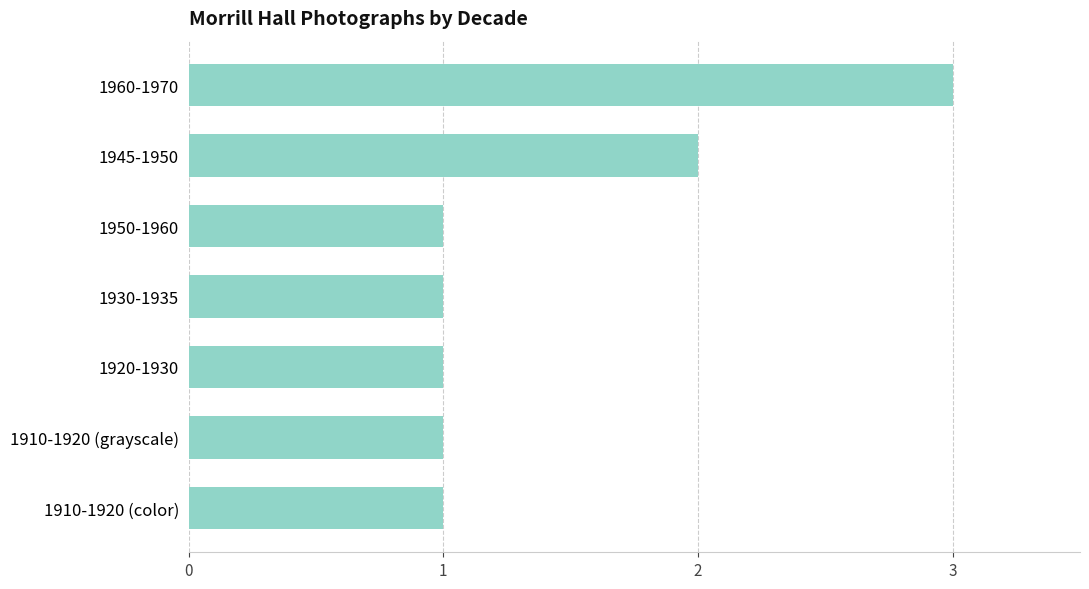

Between 1945-1950 and 1960-1970, which is larger?

1960-1970